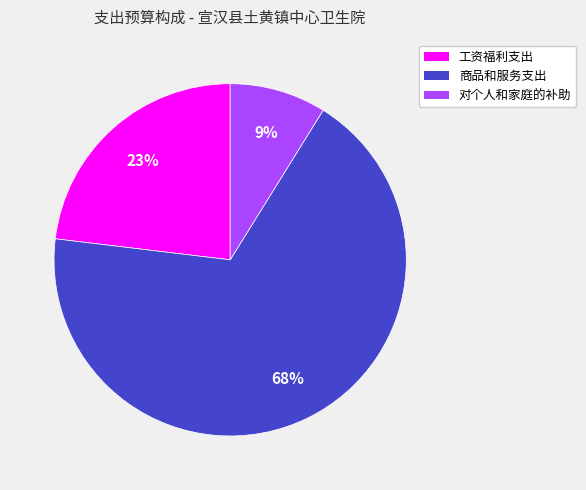

Do 商品和服务支出 and 工资福利支出 together represent more than half of the pie?

Yes